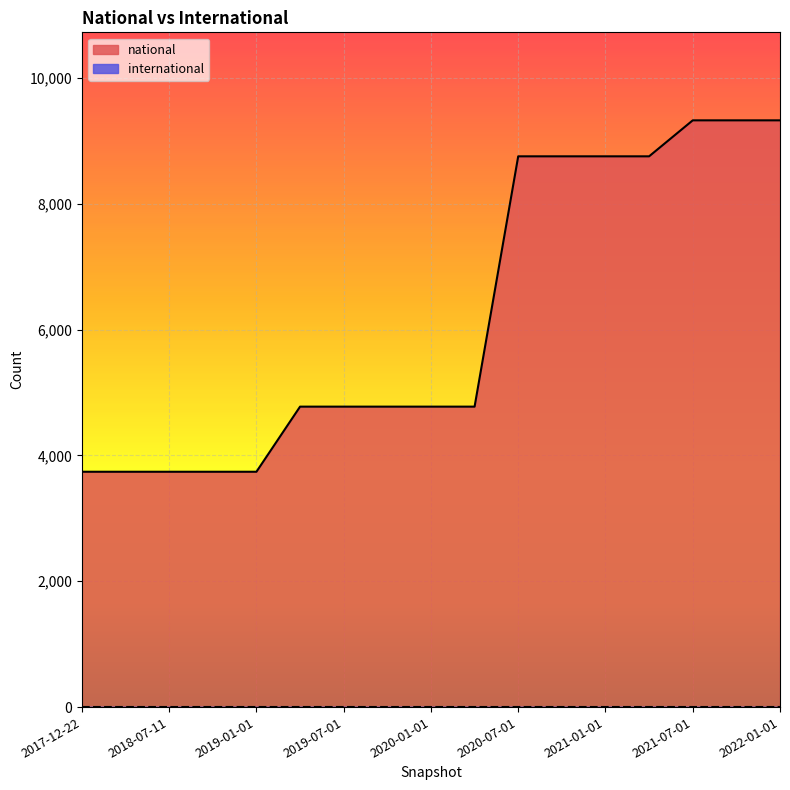

Reading left to right, transcribe all the data shown in this chart.

2017-12-22=3741	2018-04-09=3741	2018-07-11=3741	2018-09-28=3741	2019-01-01=3741	2019-04-06=4776	2019-07-01=4776	2019-10-09=4776	2020-01-01=4776	2020-04-01=4776	2020-07-01=8755	2020-10-01=8755	2021-01-01=8755	2021-04-01=8755	2021-07-01=9327	2021-10-01=9327	2022-01-01=9327